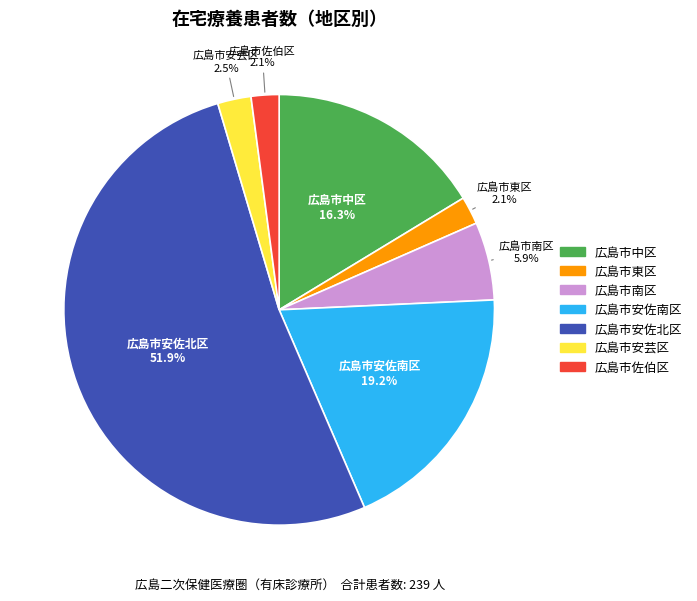

Does any single category account for the majority?

Yes